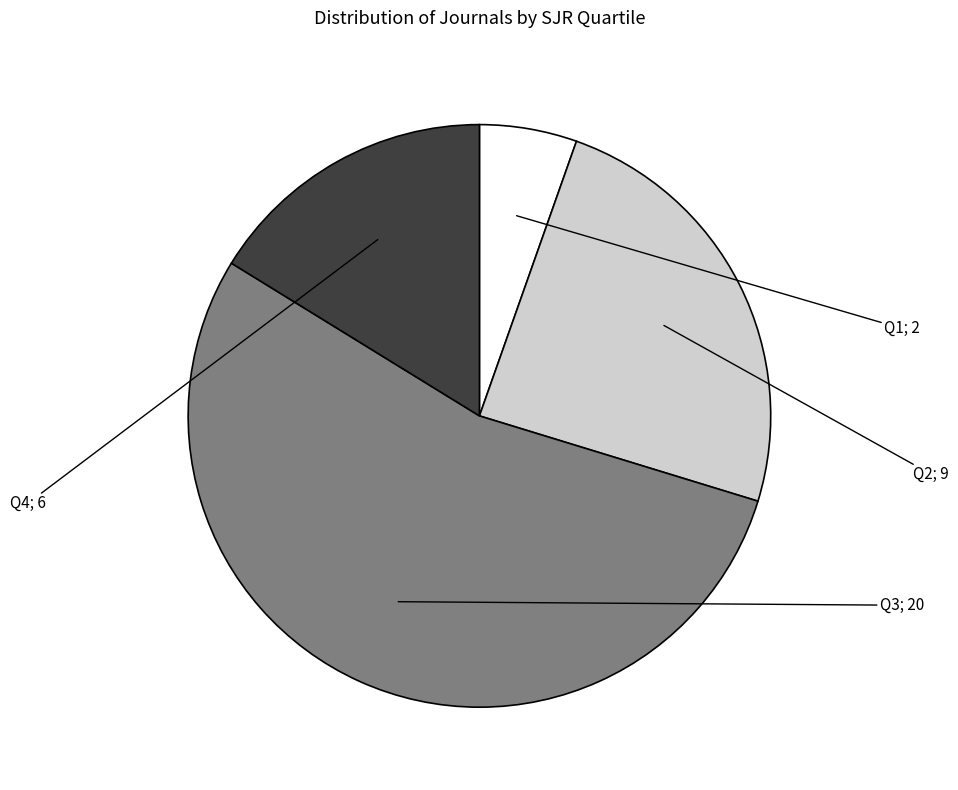

Is there any slice that represents more than half of the pie?

Yes